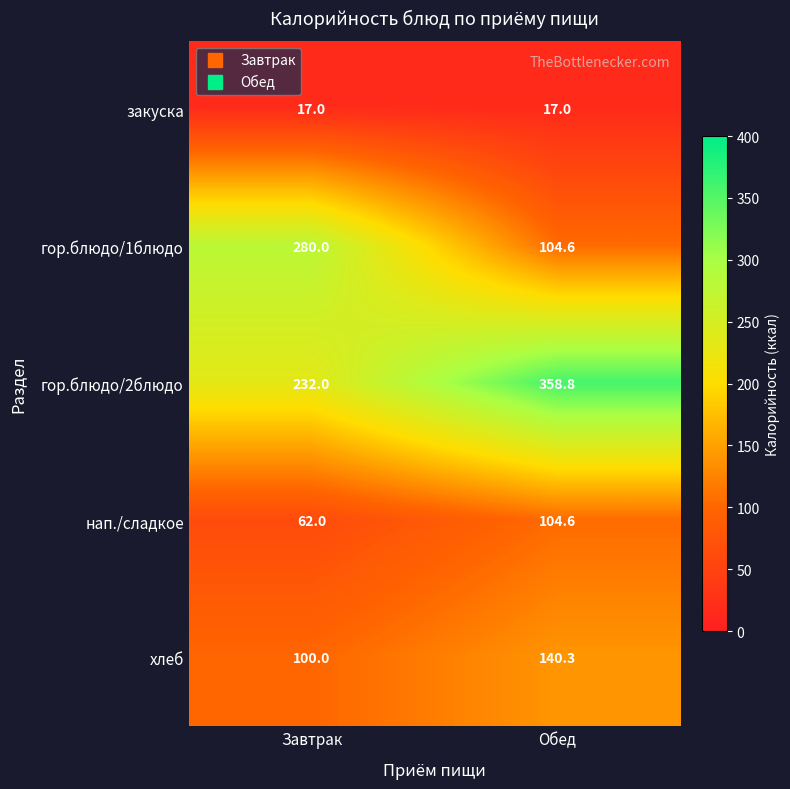

Is the value of хлеб at Обед greater than the value of закуска at Обед?

Yes